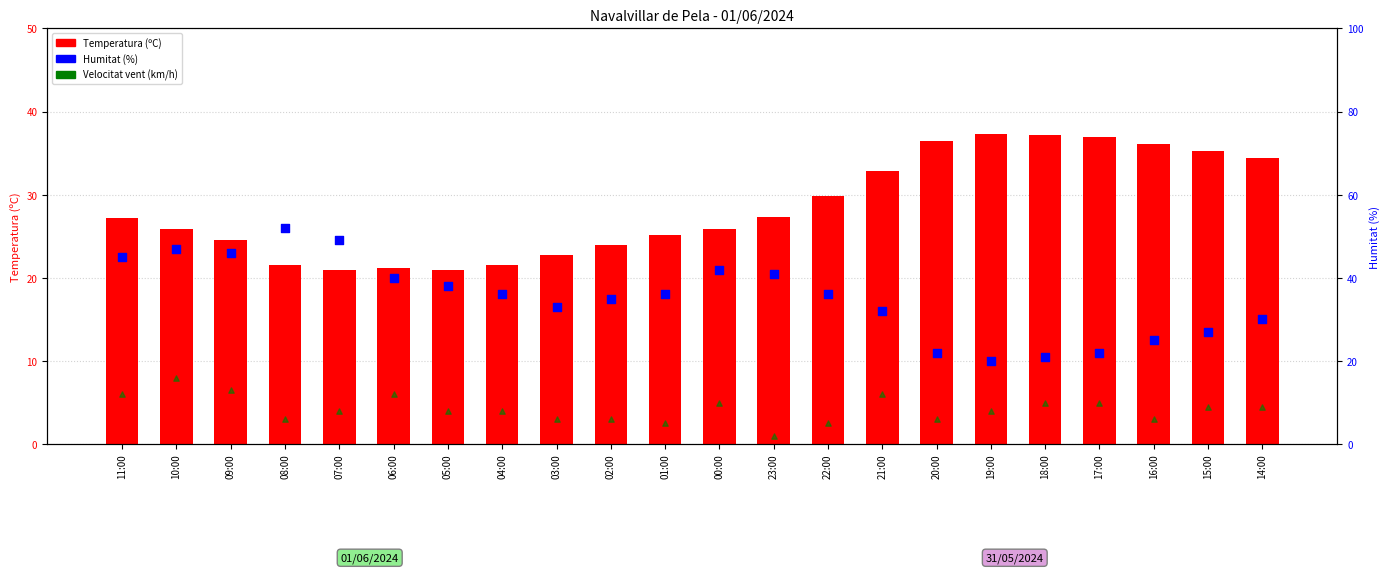

What is the total value across all series at 11:00?

84.2